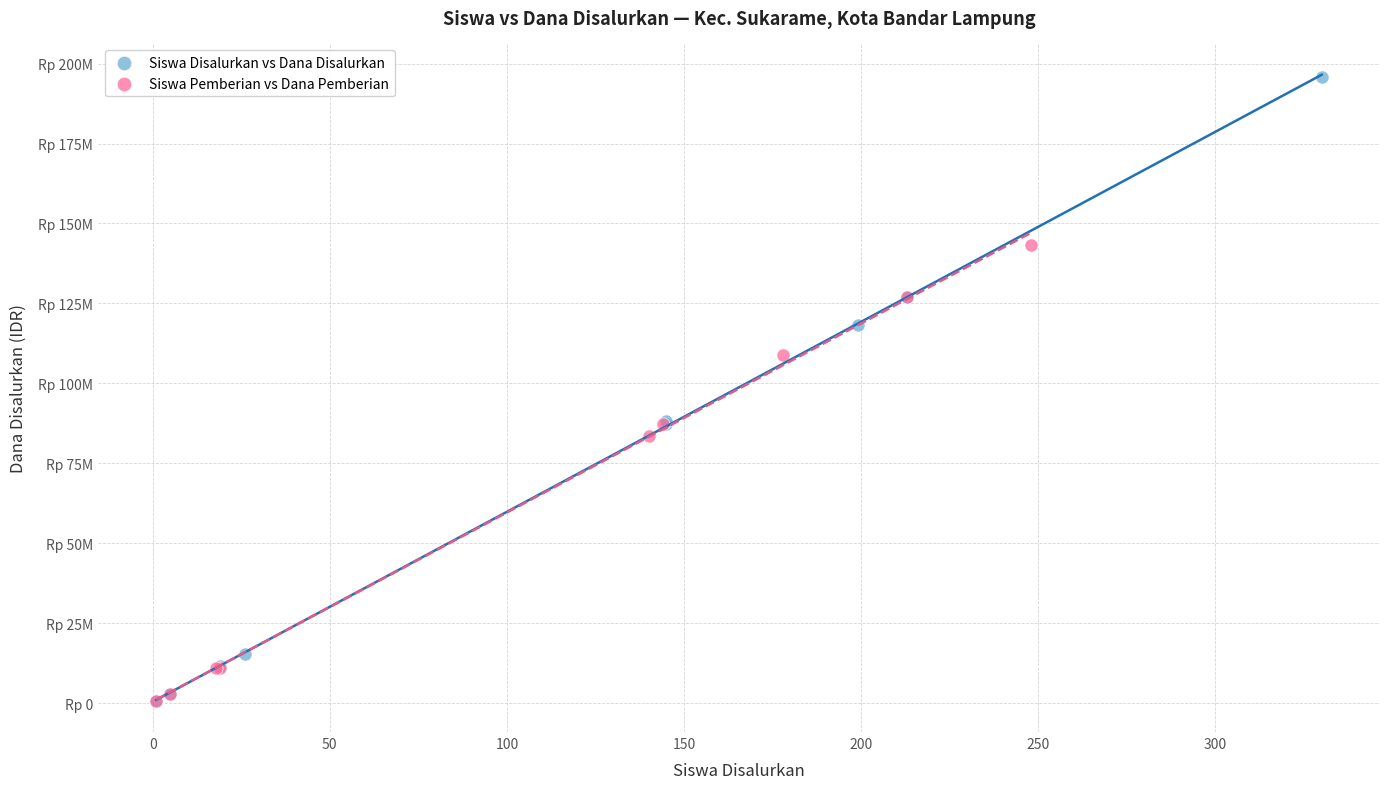

Which series has the largest Y range (max minus min)?

Siswa Disalurkan vs Dana Disalurkan